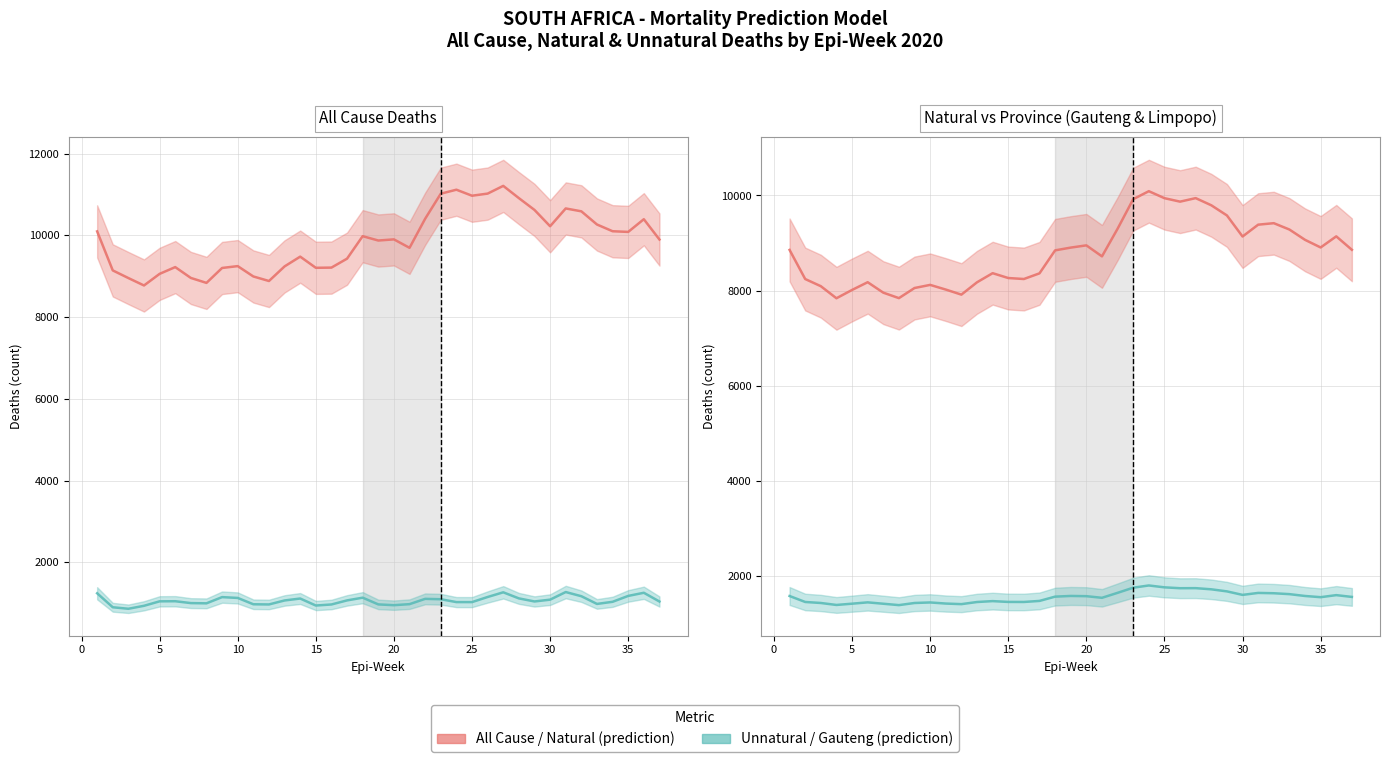

How many data points in Unnatural (prediction) are above 1046?

19